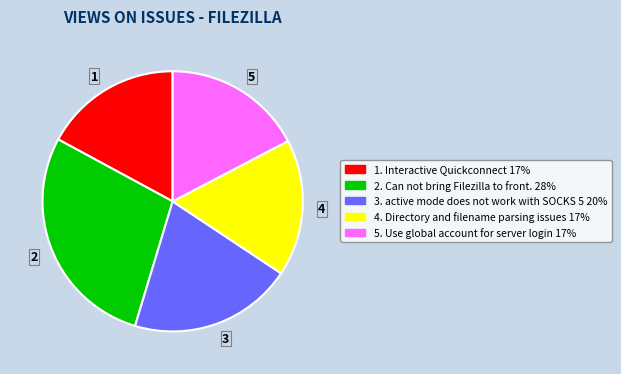

How many slices are in this pie chart?

5